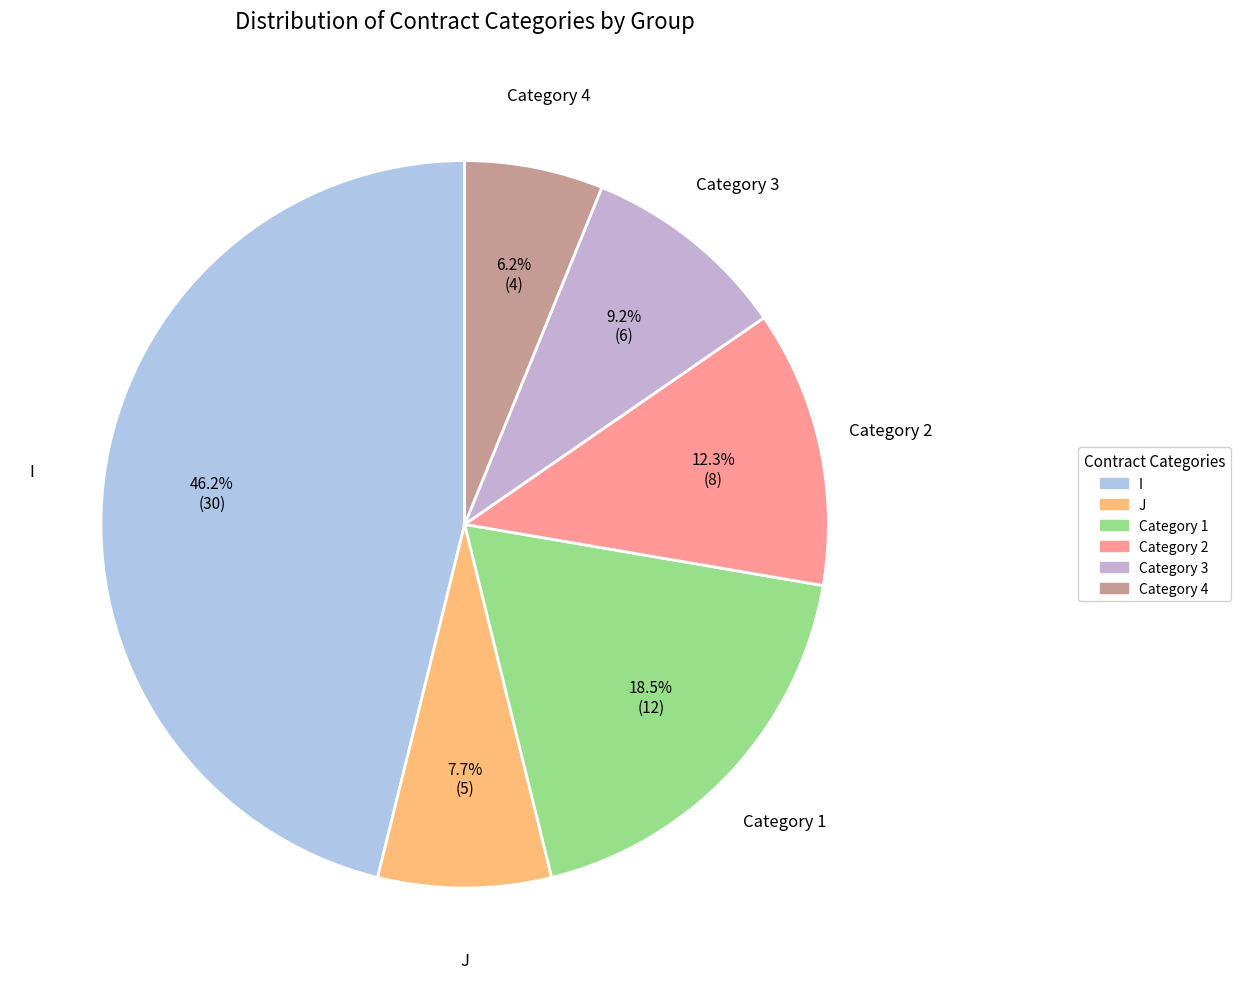

Is there any slice that represents more than half of the pie?

No